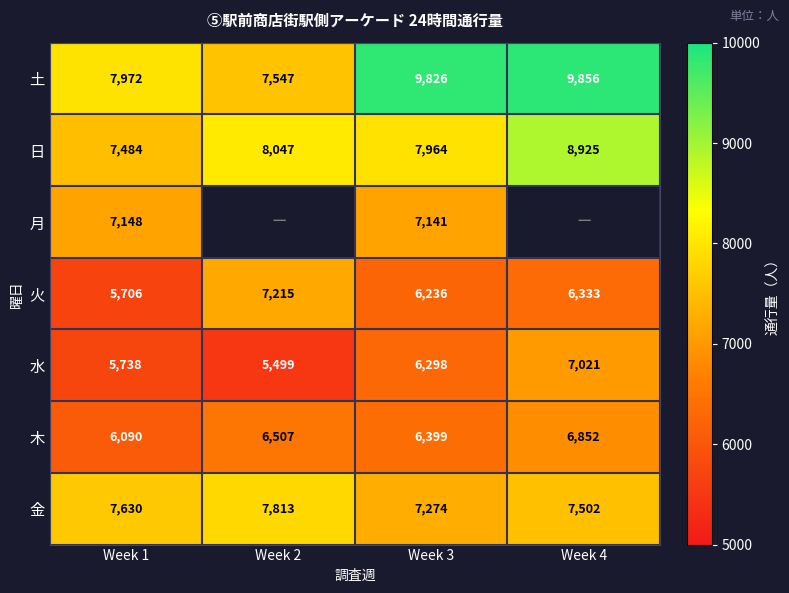

What is the difference between the highest and lowest values at Week 1?

2266